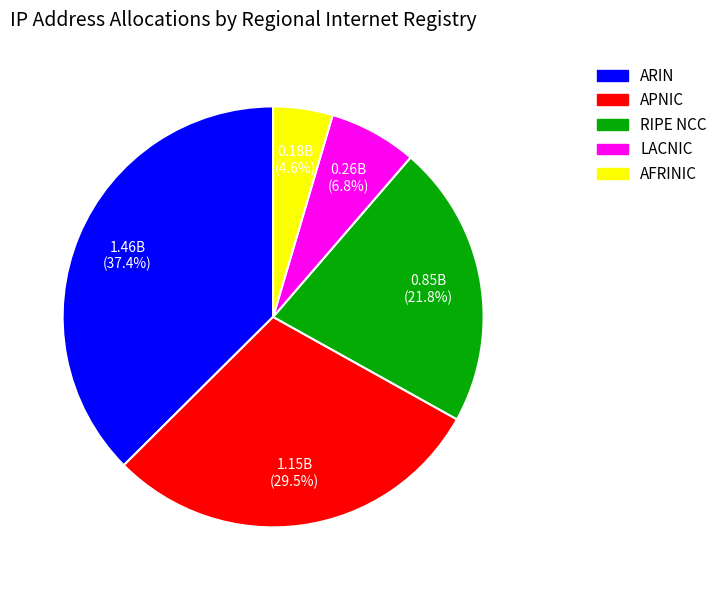

Count the number of slices in the pie.

5